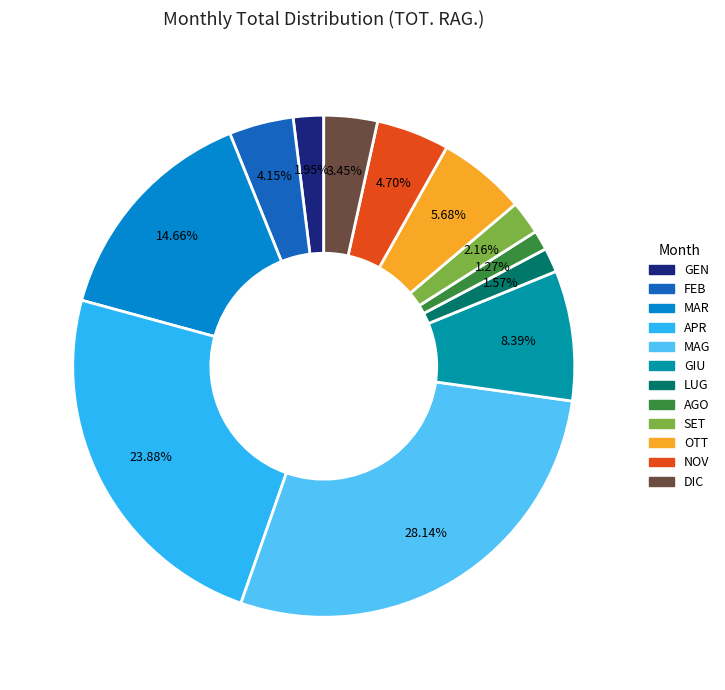

To the nearest percent, what is the difference between the MAG and DIC slice percentages?

25%